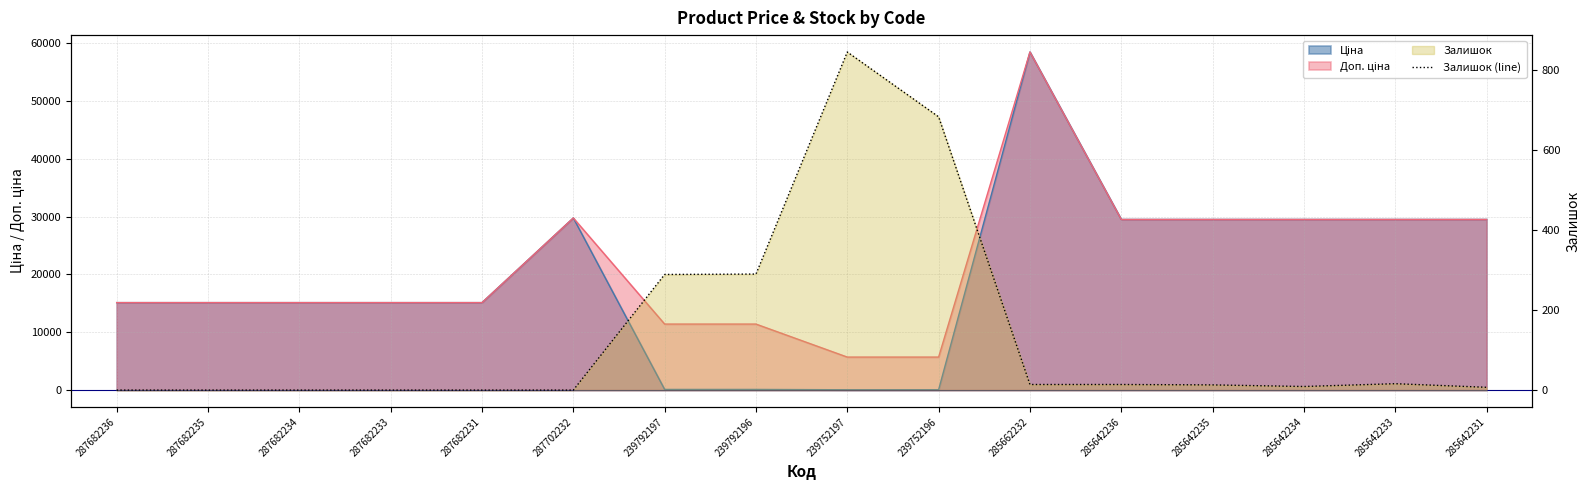

Which has a higher value, 285662232 or 285642234?

285662232